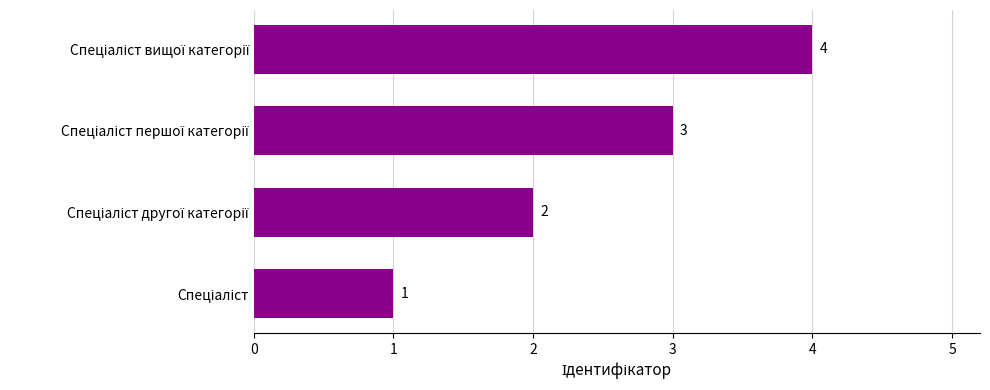

What is the sum of all values?

10